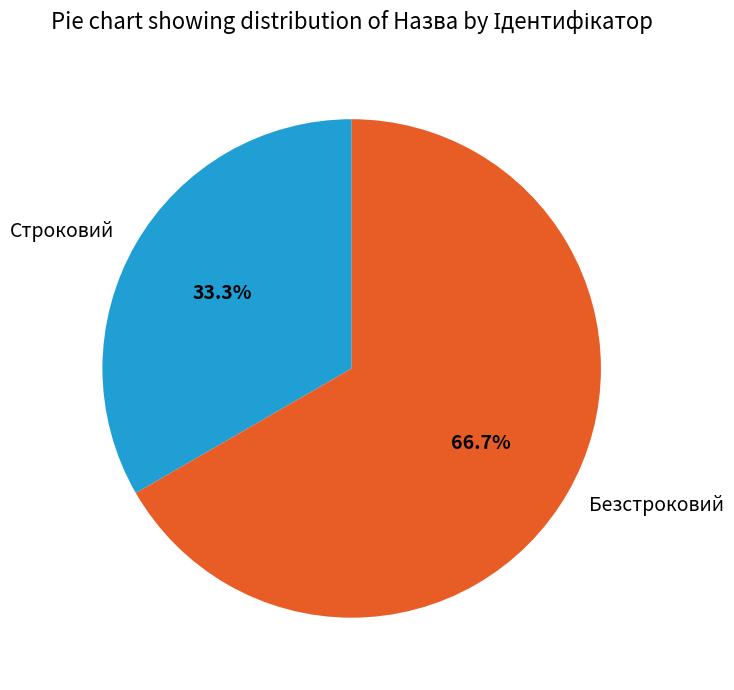

What percentage is NOT represented by Безстроковий?

33.3%